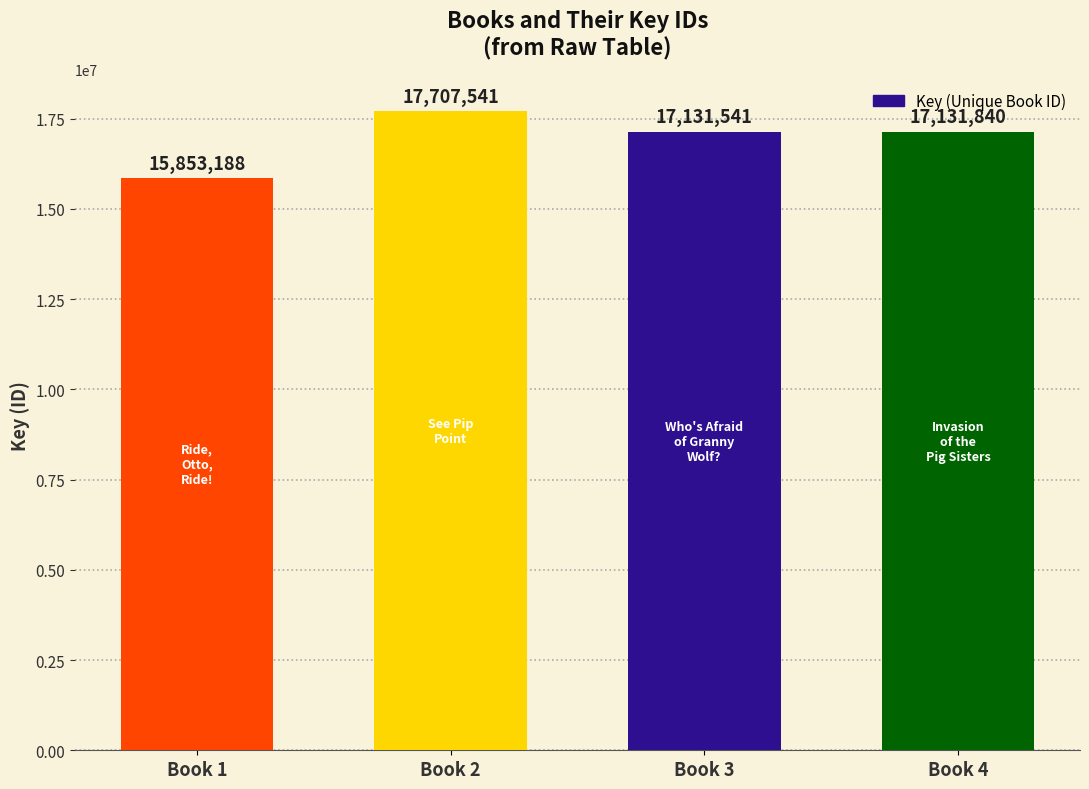

What is the difference between the second highest and minimum values?

1278652